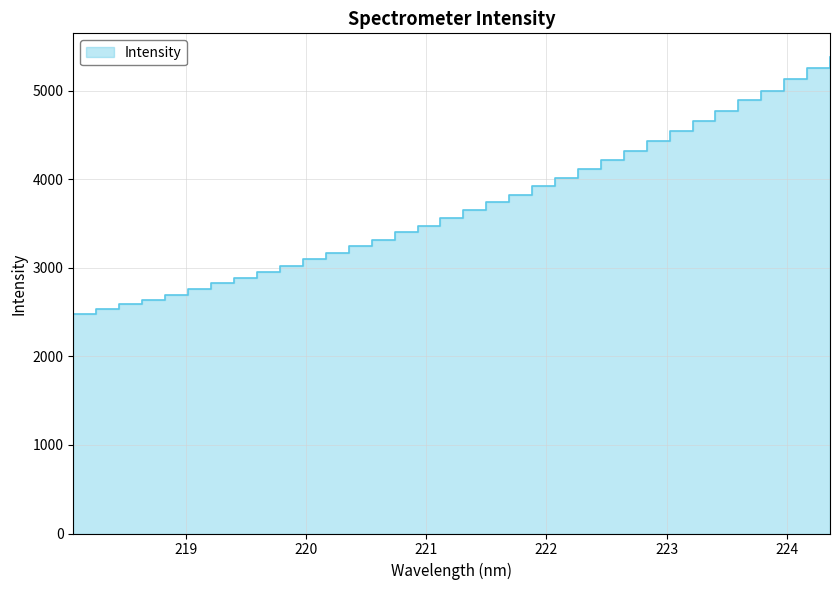

Which label corresponds to the largest value in the chart?

224.3616